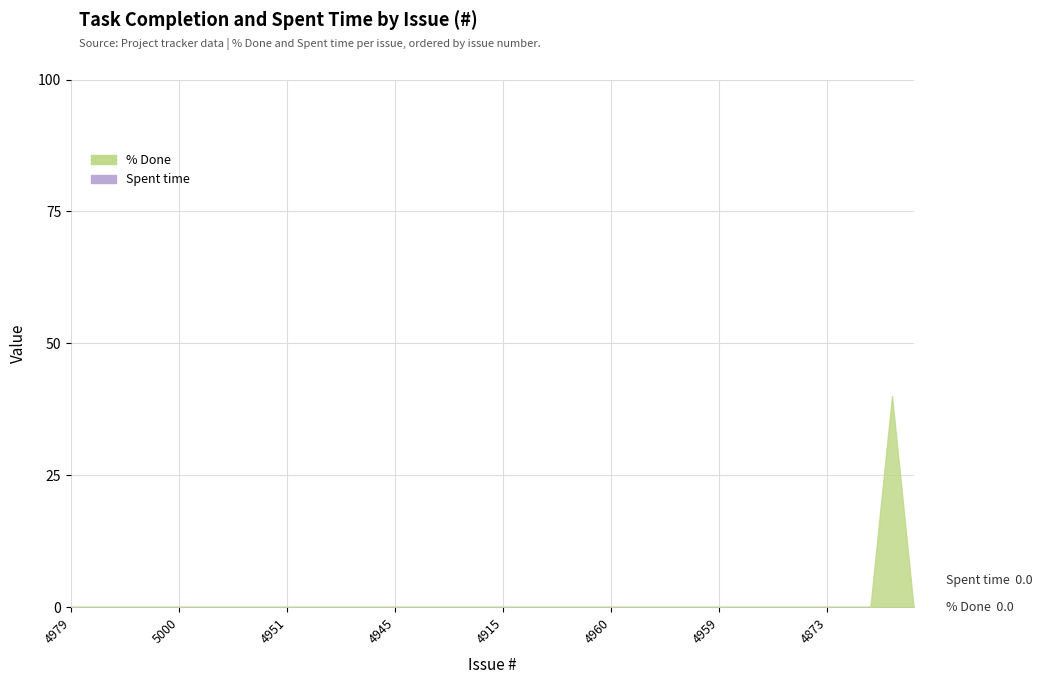

Reading left to right, transcribe all the data shown in this chart.

% Done: 4979=0	5265=0	5263=0	5225=0	4925=0	5000=0	4914=0	4956=0	4931=0	4949=0	4951=0	4947=0	4933=0	4993=0	4958=0	4945=0	4943=0	4932=0	4952=0	4948=0	4915=0	4926=0	4937=0	4936=0	4890=0	4960=0	4954=0	4901=0	4940=0	4908=0	4959=0	4950=0	4872=0	4866=0	4868=0	4873=0	5339=0	5340=0	5327=40	5306=0
Spent time: 4979=0	5265=0	5263=0	5225=0	4925=0	5000=0	4914=0	4956=0	4931=0	4949=0	4951=0	4947=0	4933=0	4993=0	4958=0	4945=0	4943=0	4932=0	4952=0	4948=0	4915=0	4926=0	4937=0	4936=0	4890=0	4960=0	4954=0	4901=0	4940=0	4908=0	4959=0	4950=0	4872=0	4866=0	4868=0	4873=0	5339=0	5340=0	5327=0	5306=0